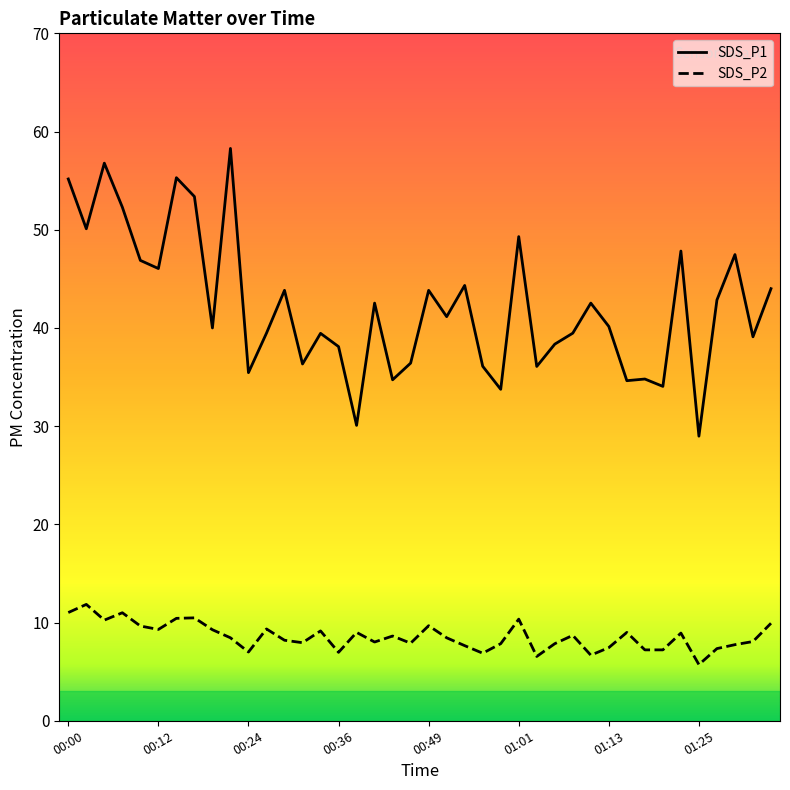

What is the value of the SDS_P2 point at the 22nd from the left?

8.4